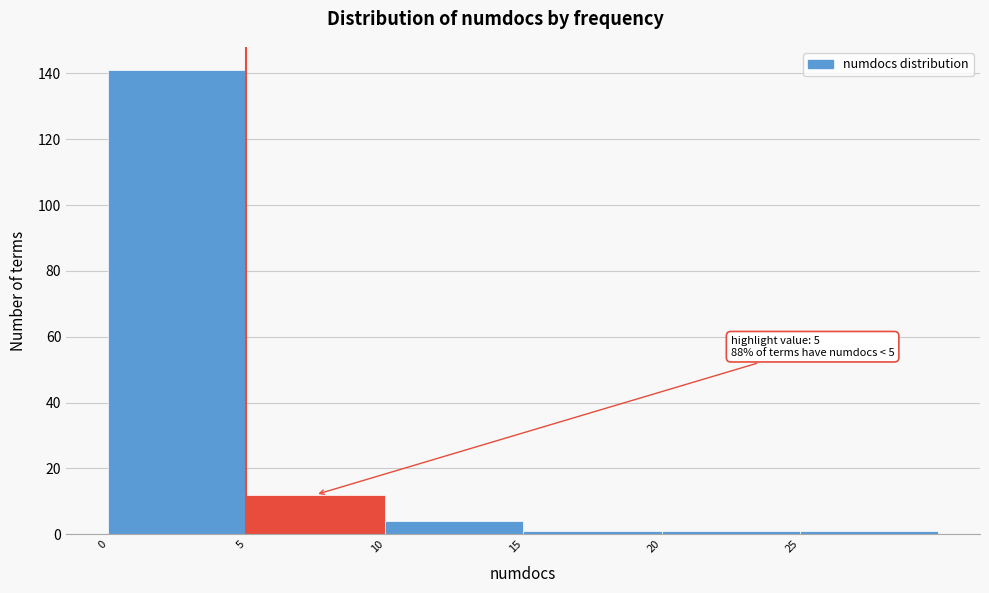

Over which range of the x-axis is the bar tallest?

0 to 5